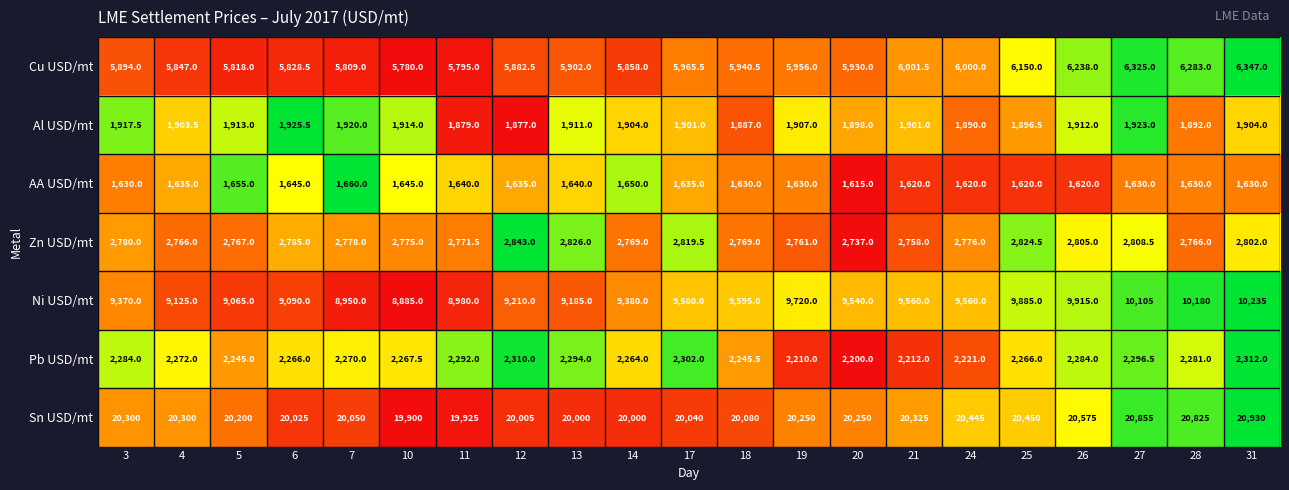

The value of Cu USD/mt at 10 is 5780.0. True or false?

True